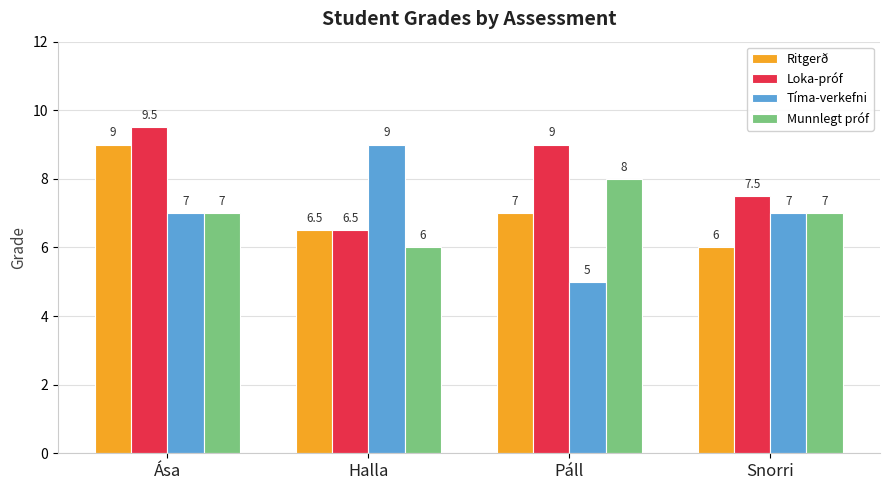

Which series changed the most between Halla and Snorri?

Tíma-verkefni